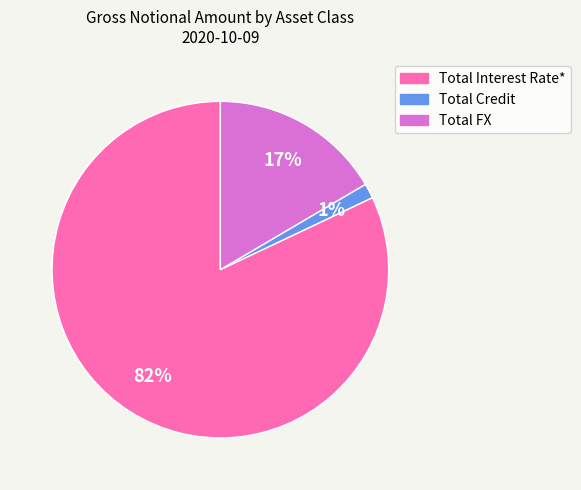

Count the number of slices in the pie.

3